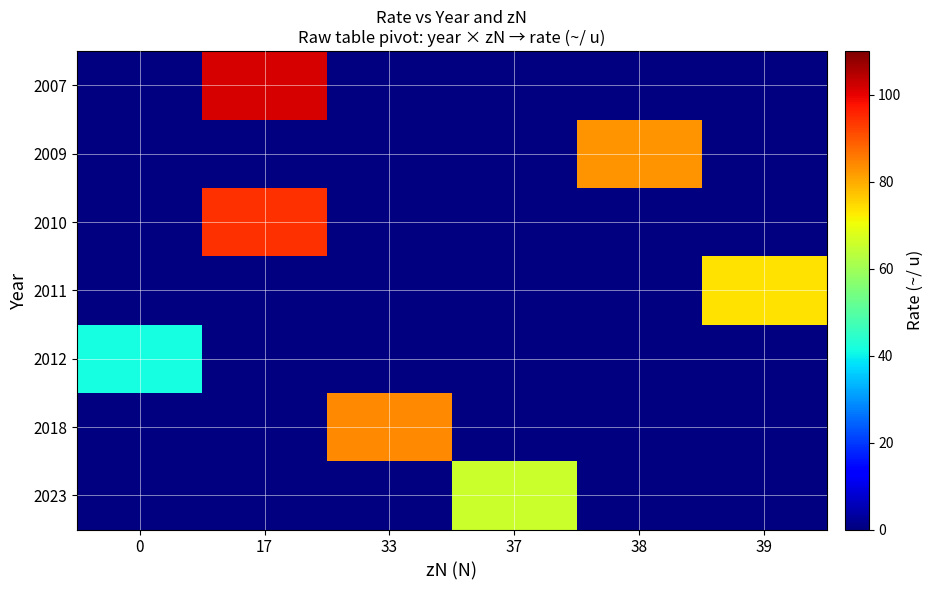

Which has a higher value, 38 or 0?

38